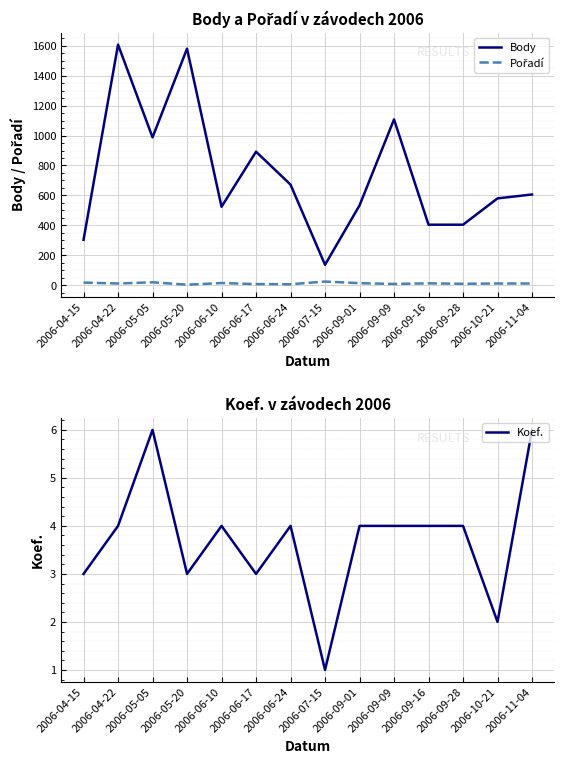

Reading left to right, what are all the values shown in this chart?

Body: 2006-04-15=303	2006-04-22=1608	2006-05-05=988	2006-05-20=1581	2006-06-10=524	2006-06-17=892	2006-06-24=672	2006-07-15=136	2006-09-01=533	2006-09-09=1108	2006-09-16=404	2006-09-28=404	2006-10-21=580	2006-11-04=606
Pořadí: 2006-04-15=17	2006-04-22=11	2006-05-05=19	2006-05-20=3	2006-06-10=14	2006-06-17=7	2006-06-24=6	2006-07-15=24	2006-09-01=13	2006-09-09=8	2006-09-16=12	2006-09-28=9	2006-10-21=11	2006-11-04=11
Koef.: 2006-04-15=3	2006-04-22=4	2006-05-05=6	2006-05-20=3	2006-06-10=4	2006-06-17=3	2006-06-24=4	2006-07-15=1	2006-09-01=4	2006-09-09=4	2006-09-16=4	2006-09-28=4	2006-10-21=2	2006-11-04=6